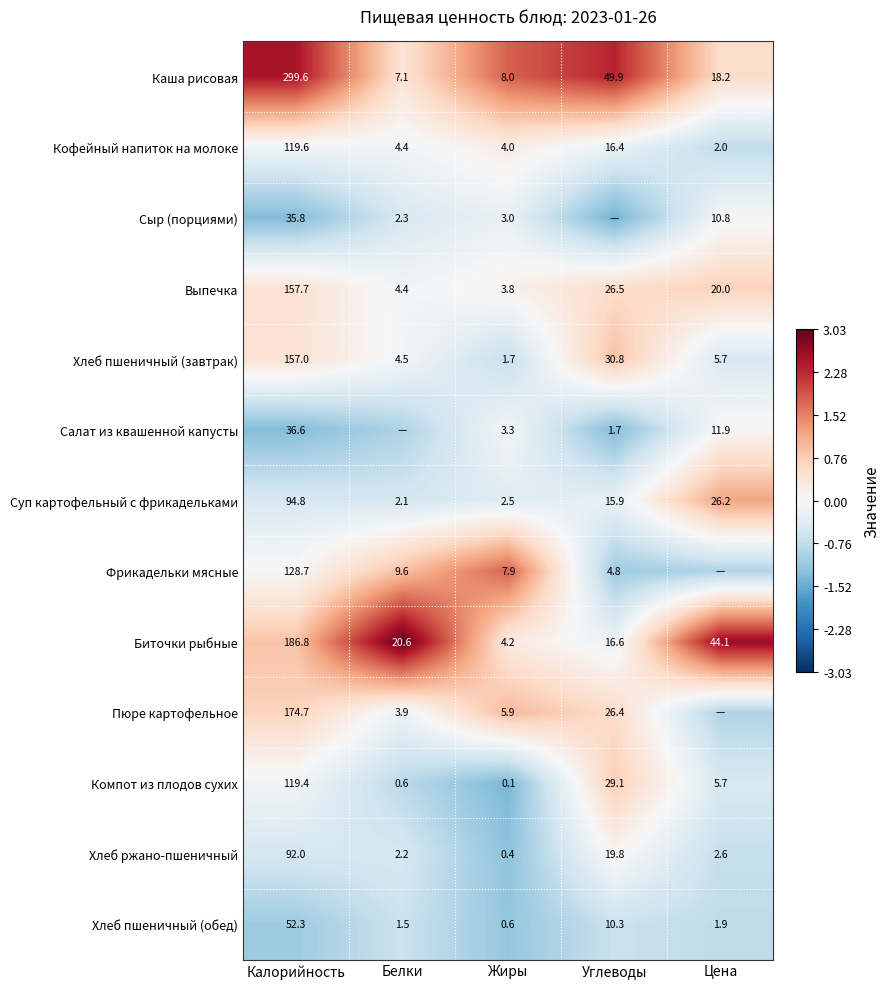

At which label is Суп картофельный с фрикадельками closest to 48?

Цена